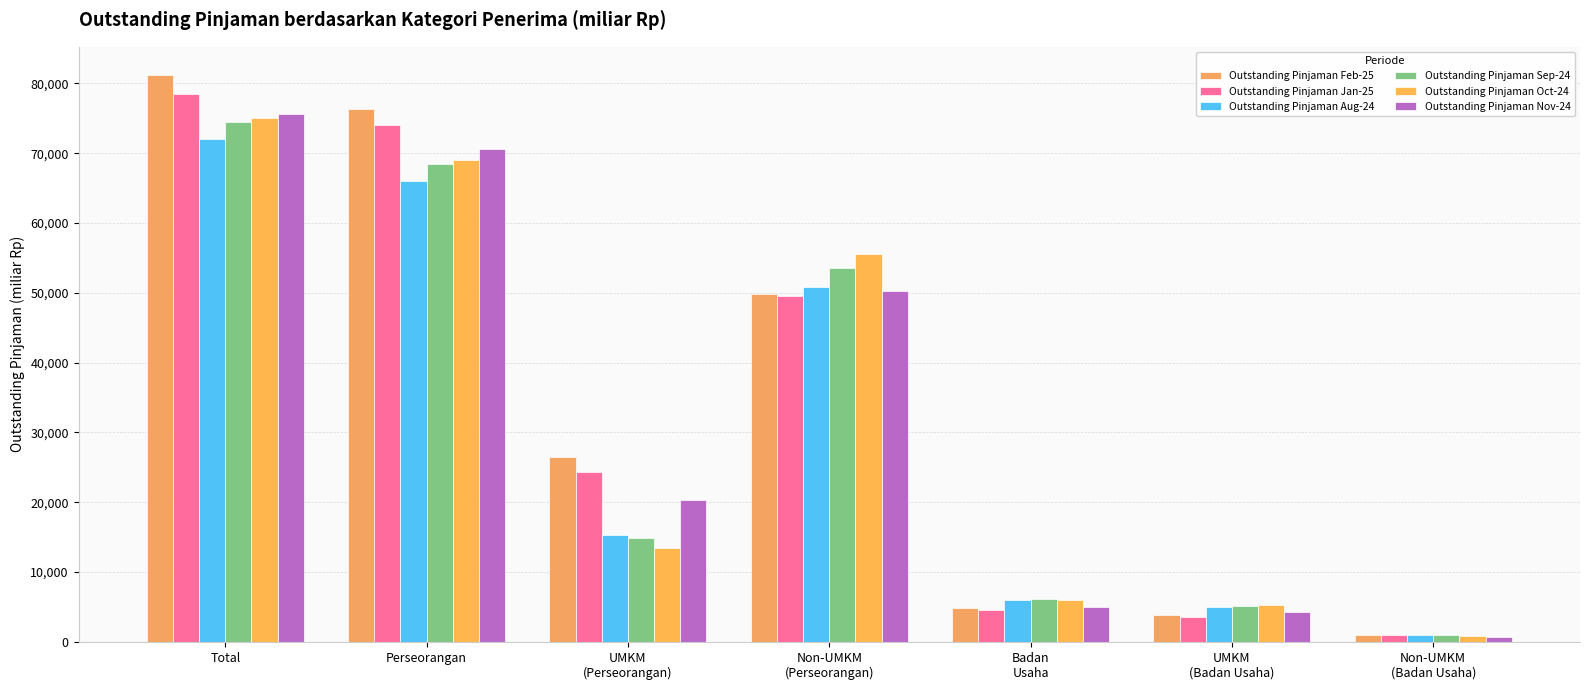

Count the number of data series in this chart.

6